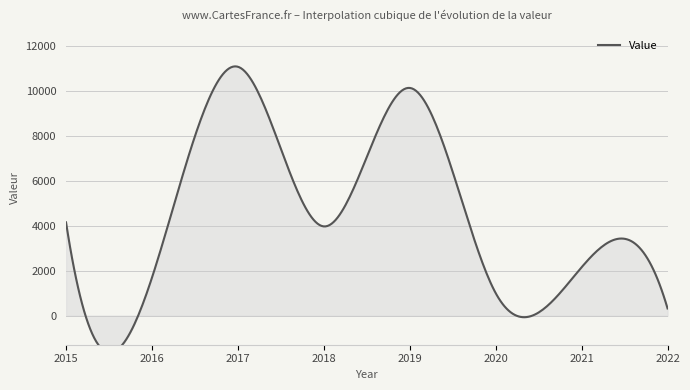

True or false: the data has more than 0 interior local peaks.

True